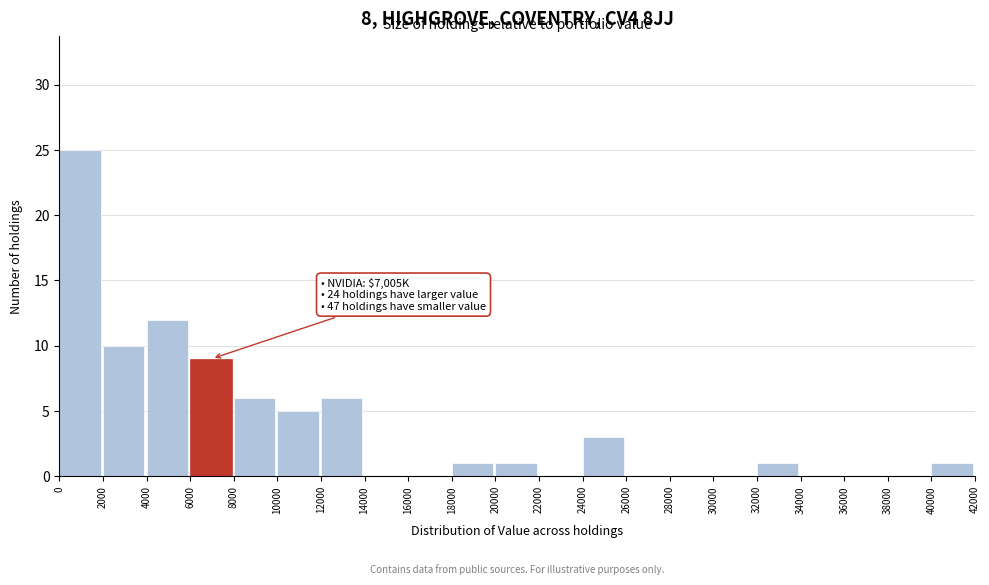

Which range on the x-axis has the tallest bar?

0 to 2000